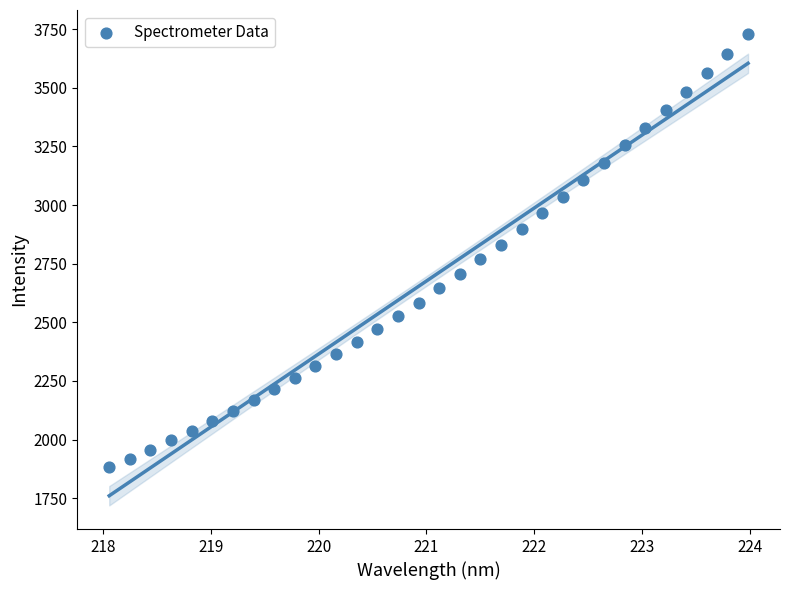

What is the range of Y values (max minus min)?

1850.2